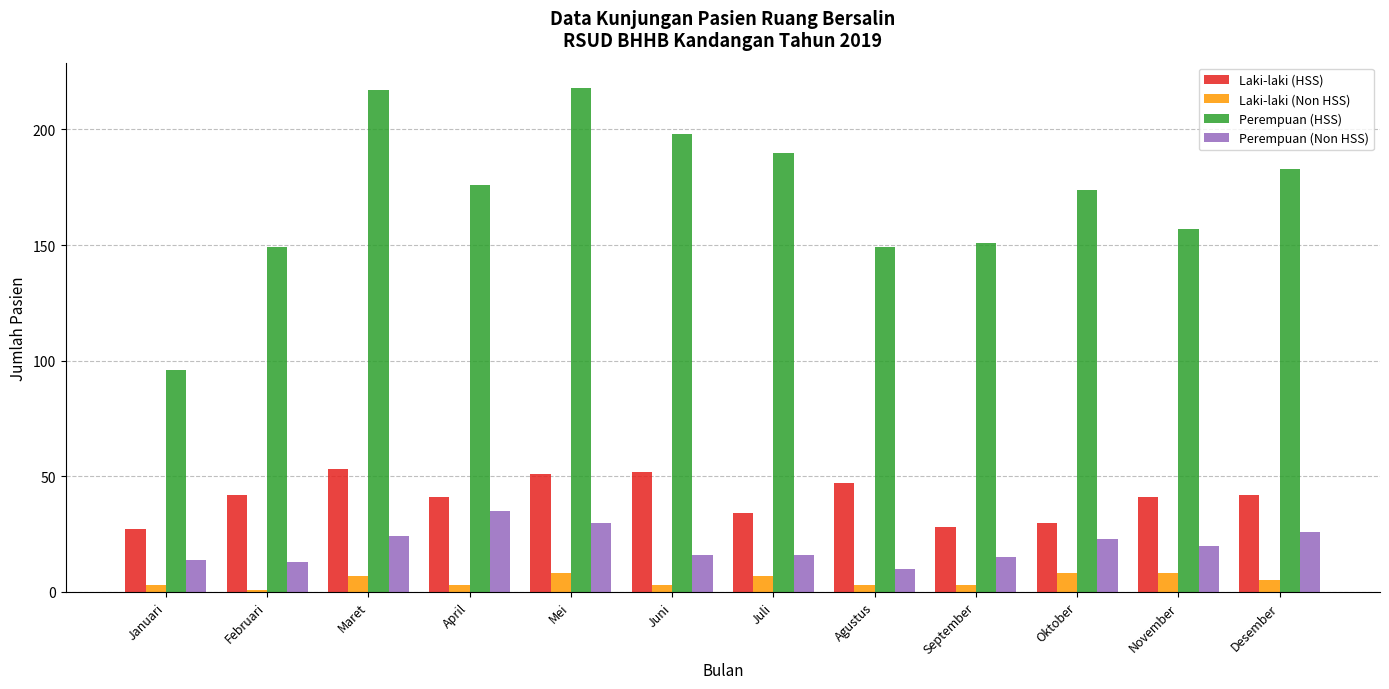

Rank the series at Februari from highest to lowest value.

Perempuan (HSS), Laki-laki (HSS), Perempuan (Non HSS), Laki-laki (Non HSS)